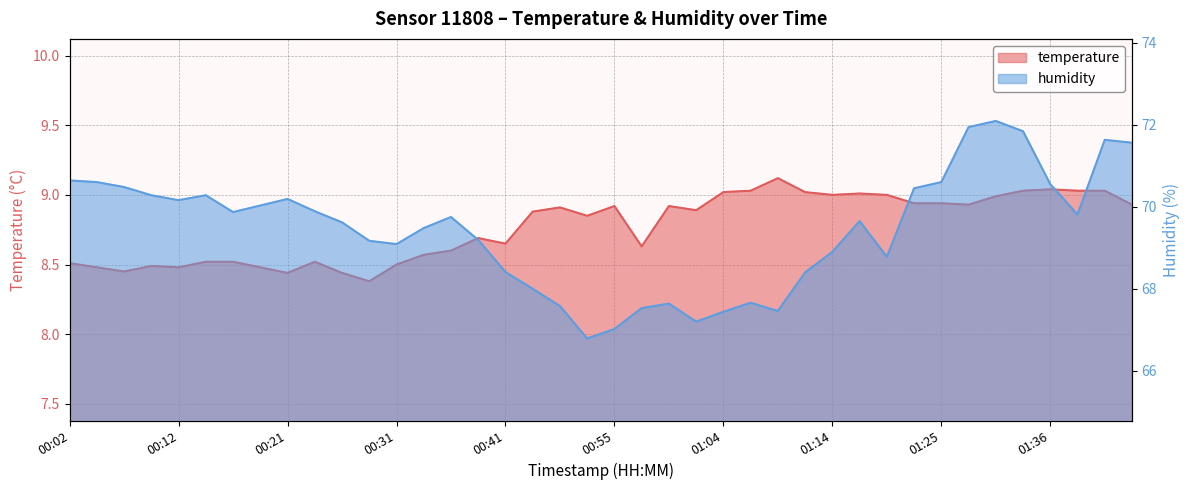

True or false: temperature and humidity intersect in this chart.

False